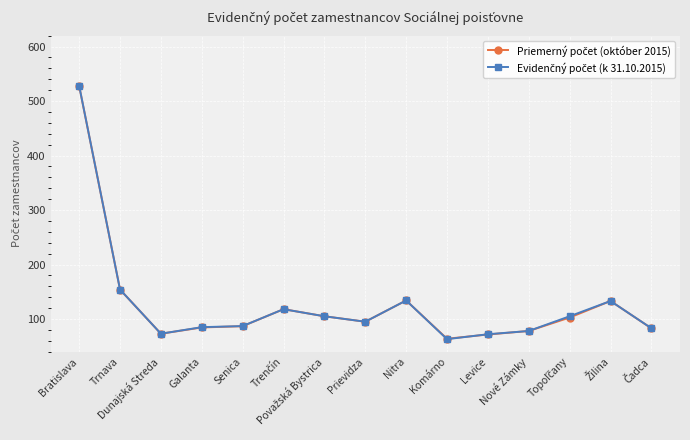

What is the greatest value displayed?

528.0